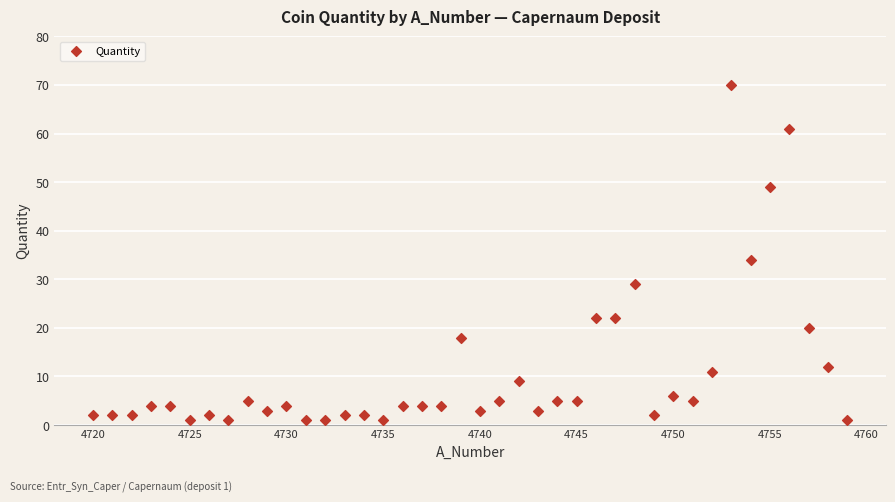

What Y value in the scatter plot is closest to 35?

34